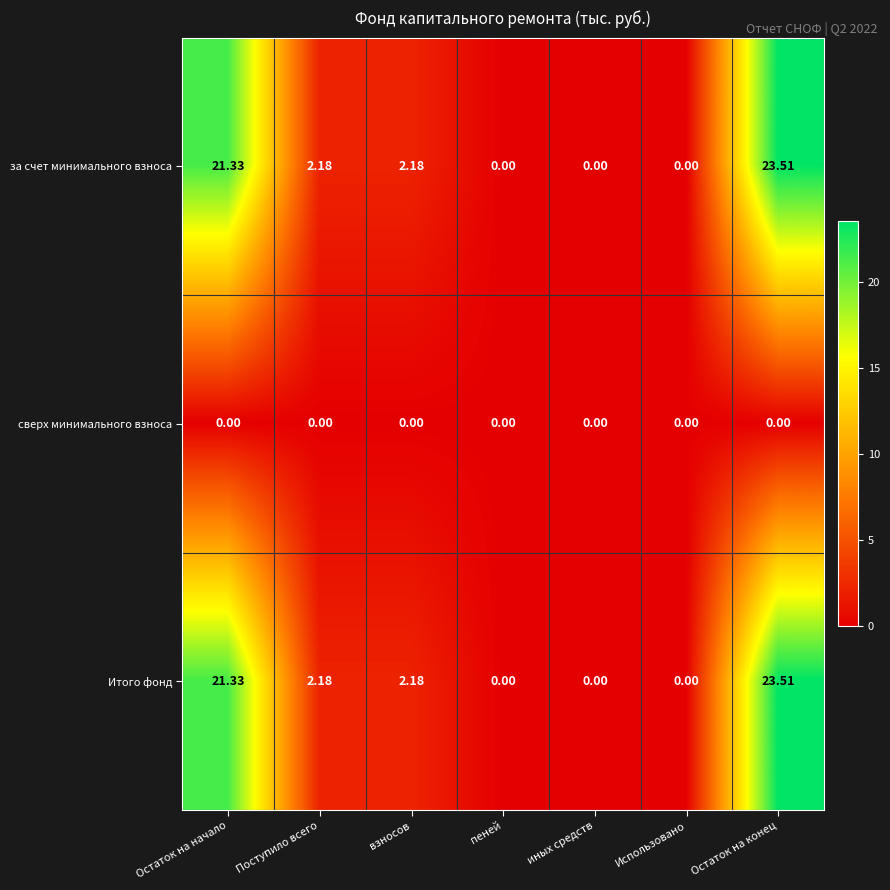

At which label does за счет минимального взноса reach its peak?

Остаток на конец